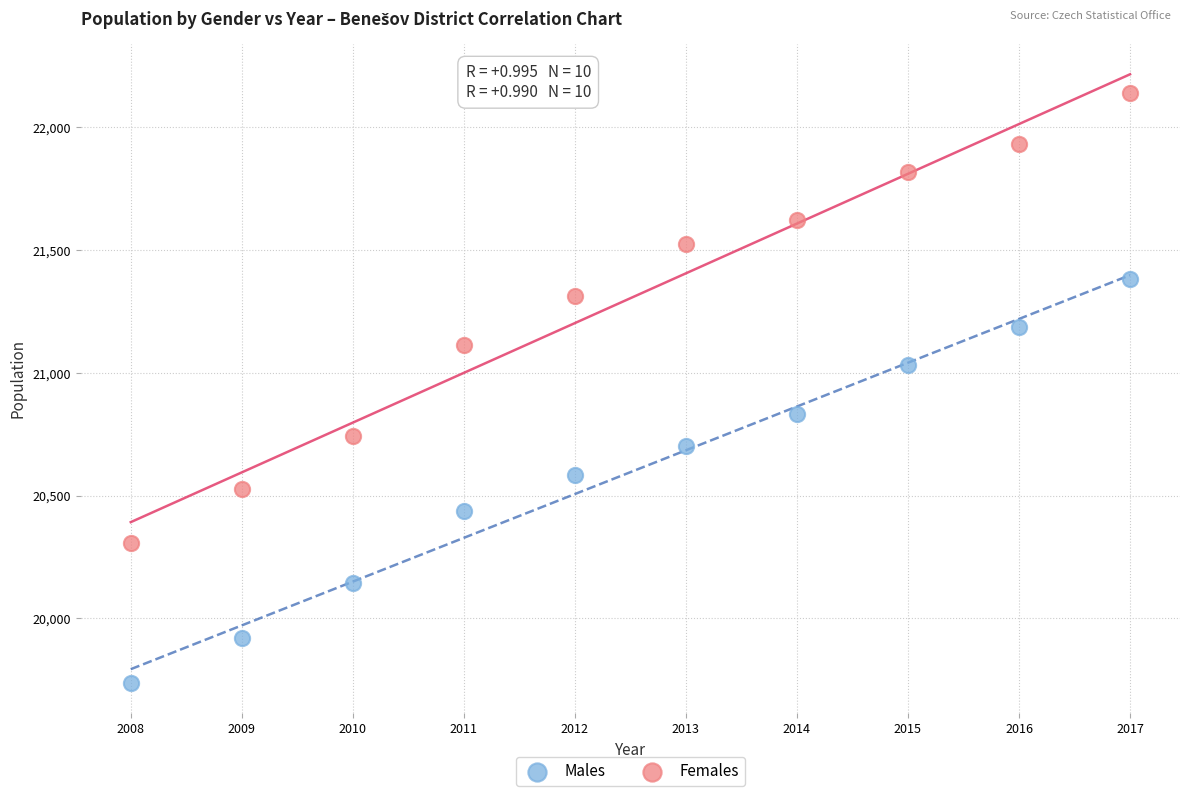

Which series has the largest Y range (max minus min)?

Females